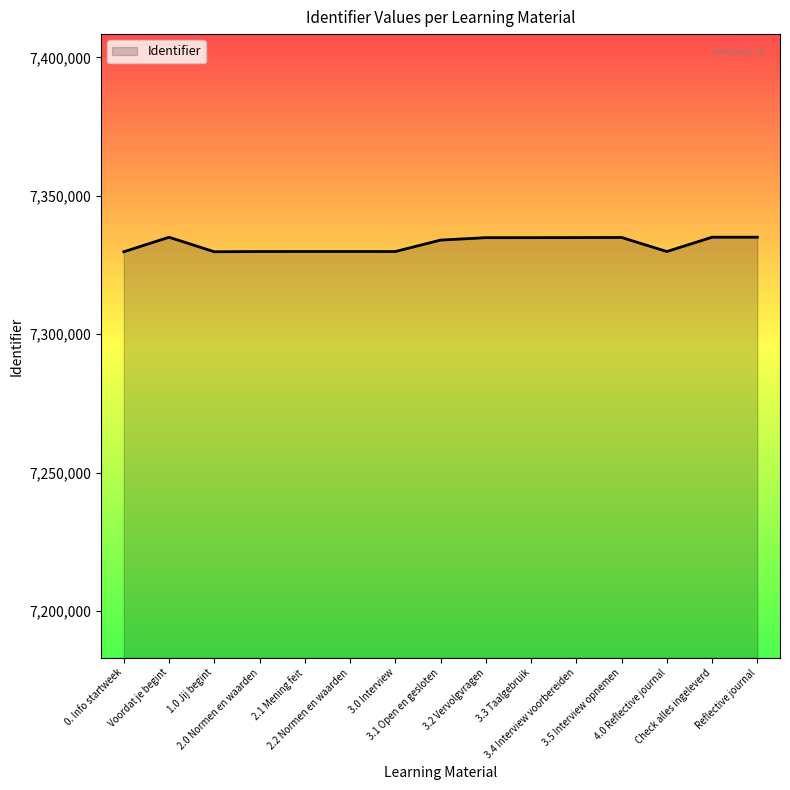

What is the maximum value shown in the chart?

7335033